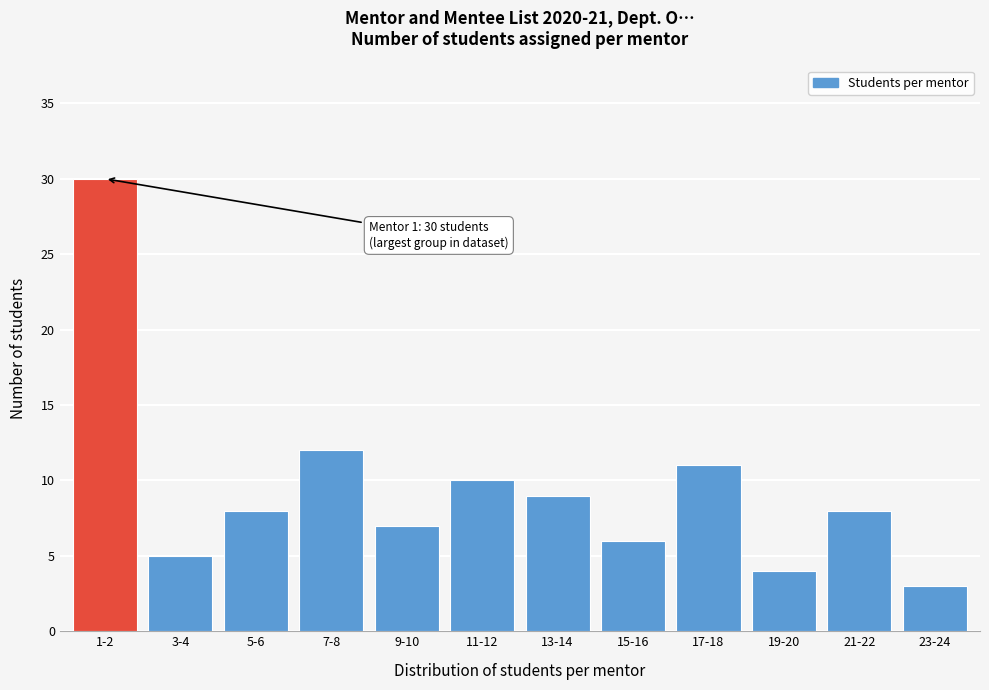

Reading right to left, list all the values displayed in this chart.

23-24=3	21-22=8	19-20=4	17-18=11	15-16=6	13-14=9	11-12=10	9-10=7	7-8=12	5-6=8	3-4=5	1-2=30